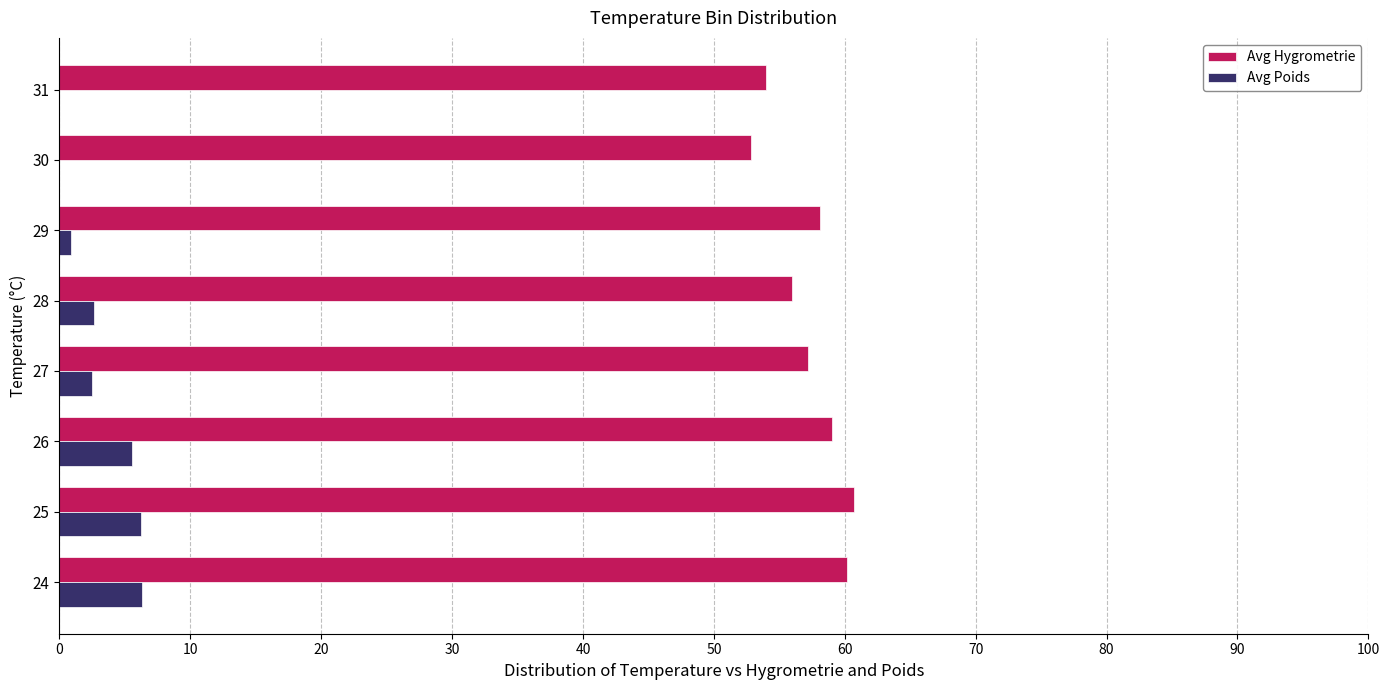

True or false: Avg Poids has a value of 4.2 at 31.

False